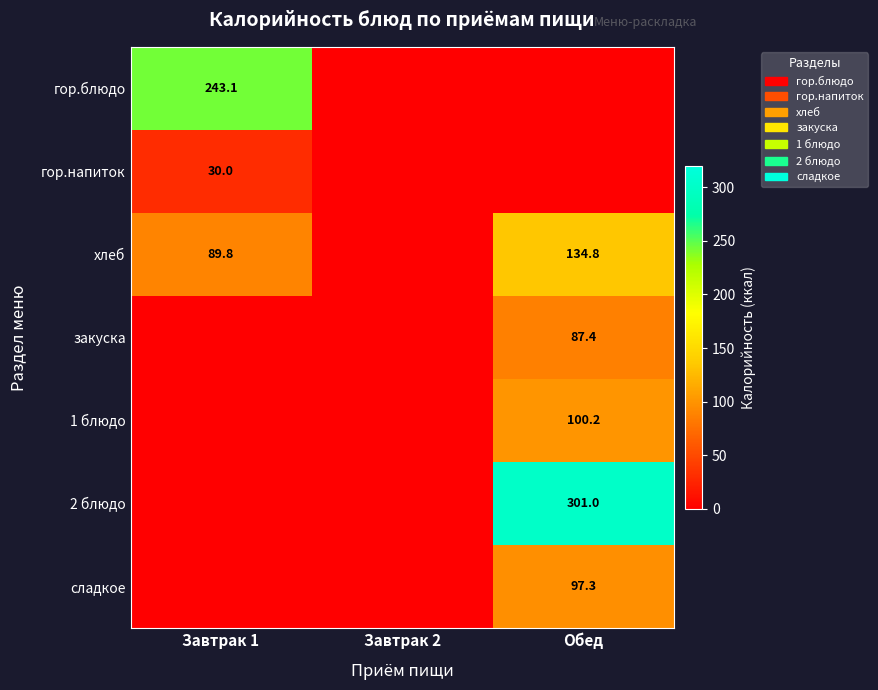

Is it true that 1 блюдо equals 100.2 at Обед?

True